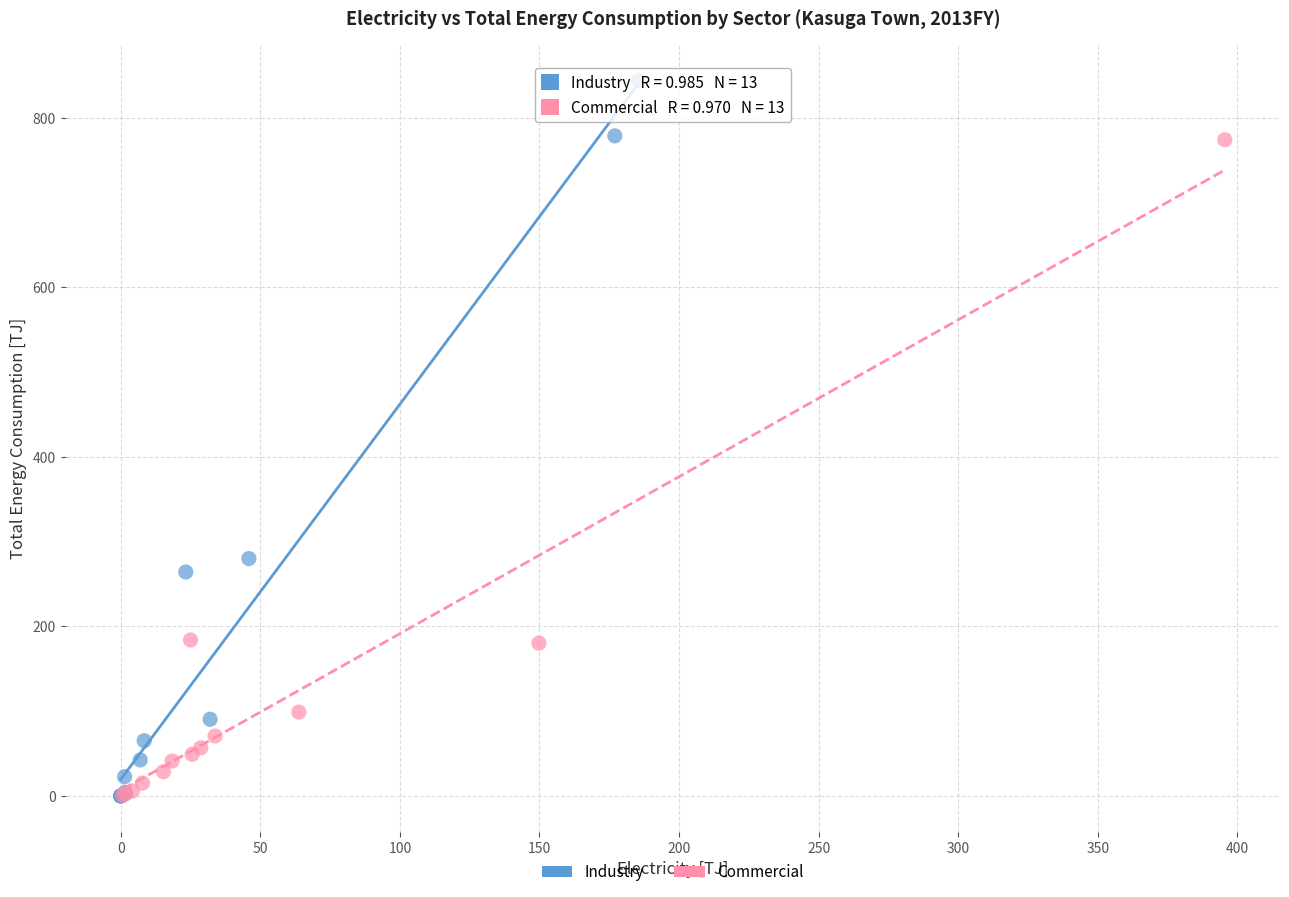

Which series has the widest spread of Y values?

Industry